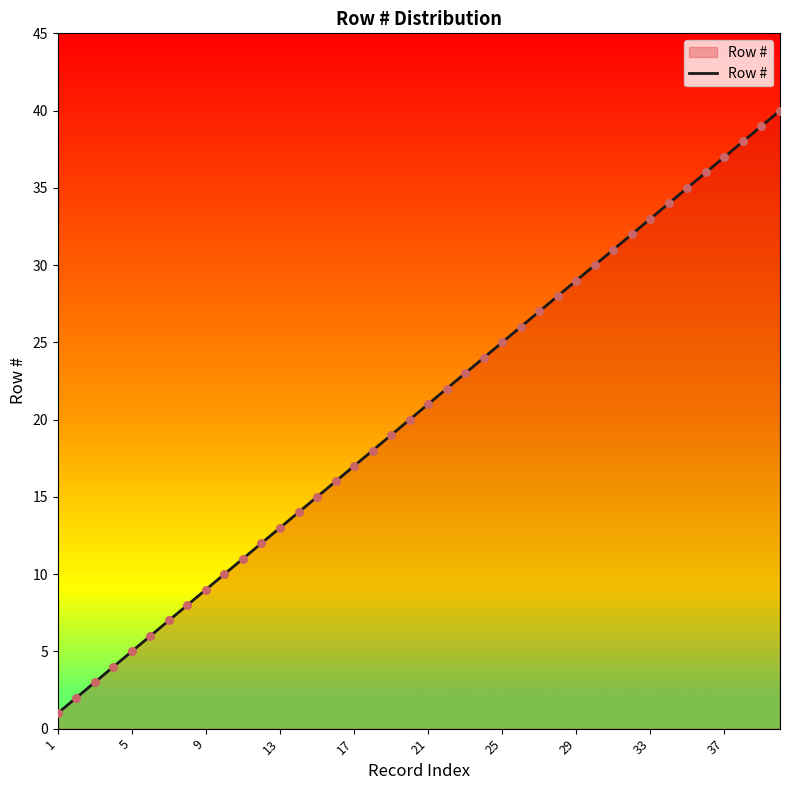

What is the maximum value shown in the chart?

40